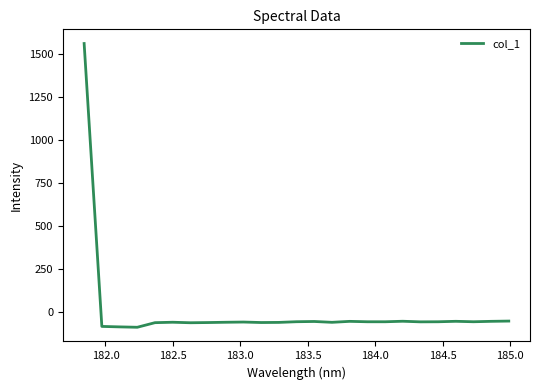

What is the minimum value shown in the chart?

-89.1